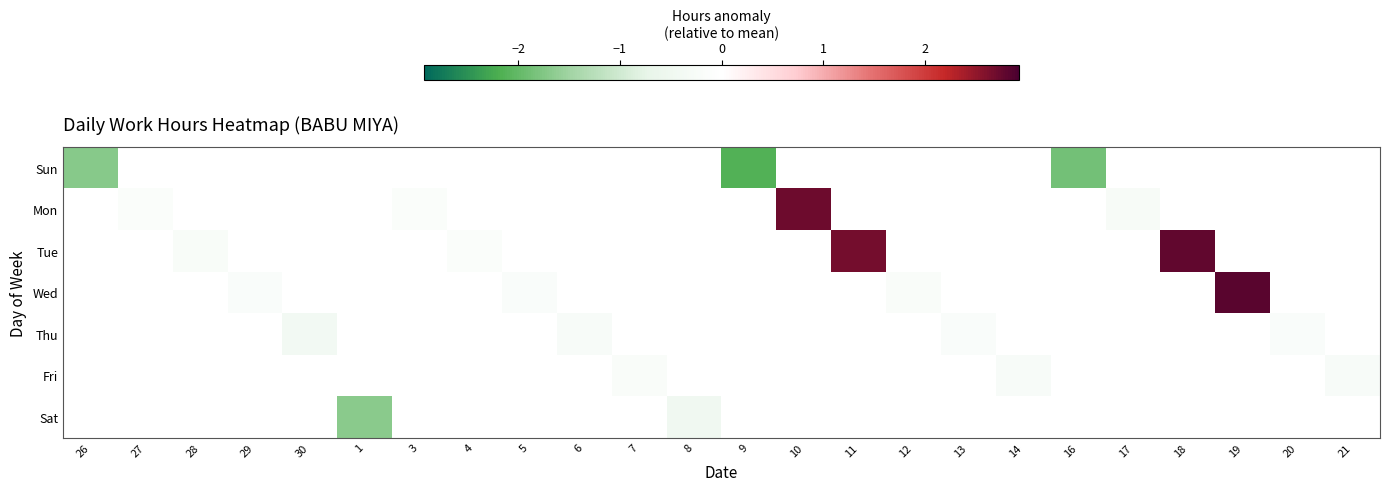

At 8, list the series in order from largest to smallest.

Sun, Mon, Tue, Wed, Thu, Fri, Sat